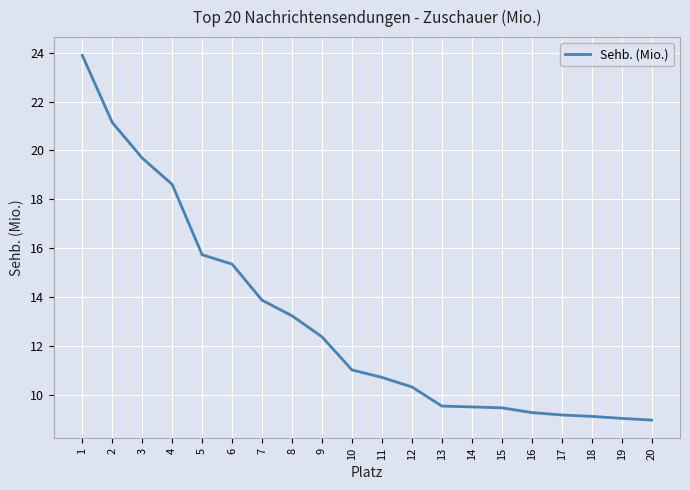

What is the greatest value displayed?

23.9